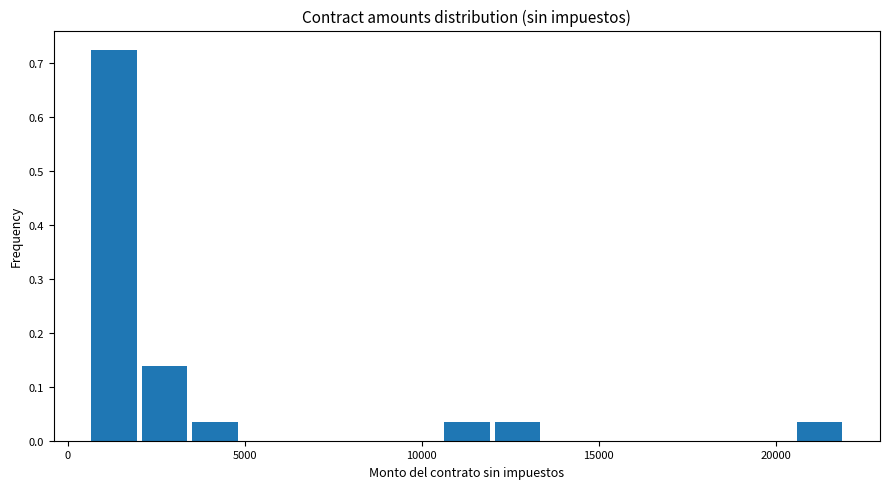

Around what value on the x-axis is the tallest bar? Give the approximate position of its centre, as read against the axis.

1500